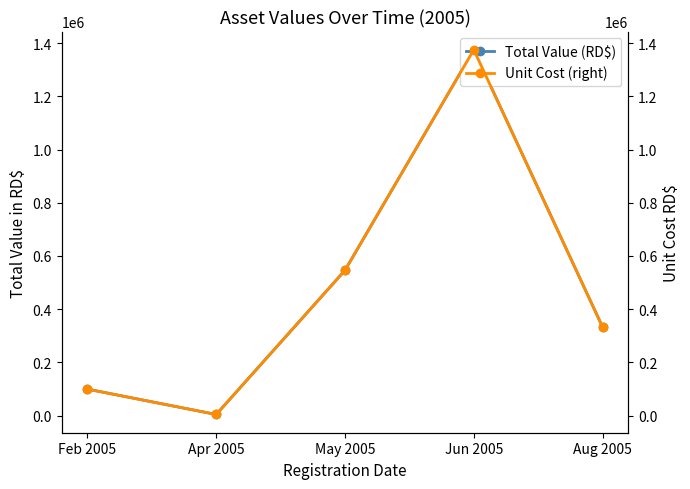

Between Aug 2005 and May 2005, which is larger?

May 2005